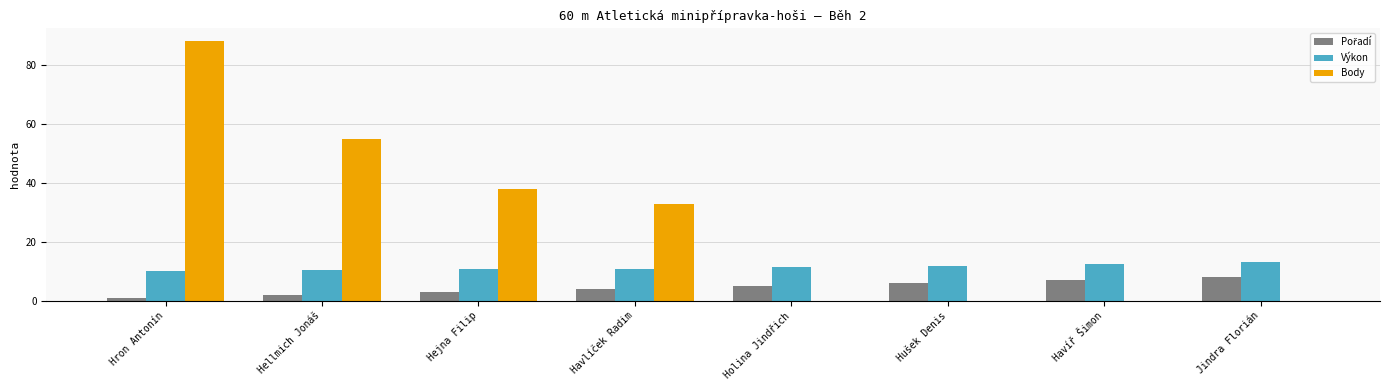

The value of Výkon at Jindra Florián is 22.5. True or false?

False